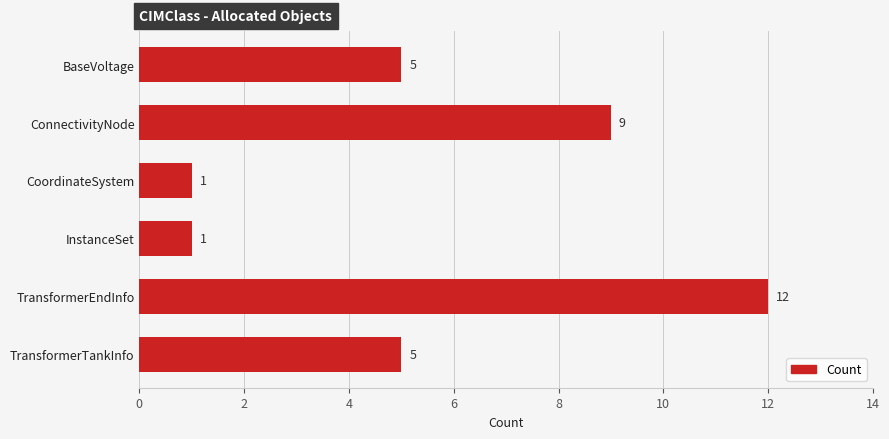

What is the sum of the values at TransformerTankInfo and TransformerEndInfo?

17